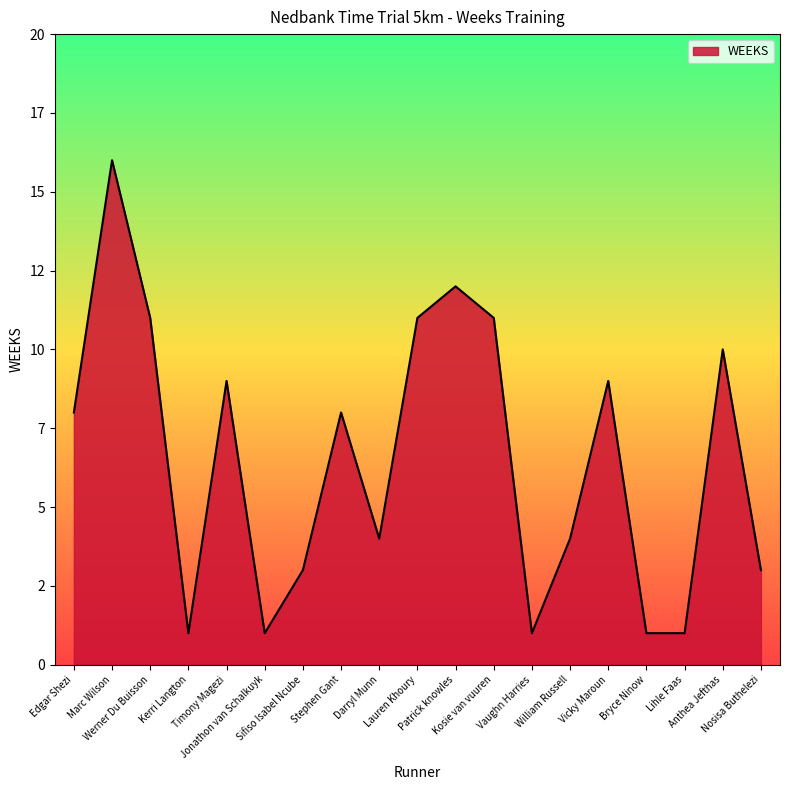

Reading right to left, what are all the values shown in this chart?

Nosisa Buthelezi=3	Anthea Jefthas=10	Lihle Faas=1	Bryce Ninow=1	Vicky Maroun=9	William Russell=4	Vaughn Harries=1	Kosie van vuuren=11	Patrick knowles=12	Lauren Khoury=11	Darryl Munn=4	Stephen Gant=8	Sifiso Isabel Ncube=3	Jonathon van Schalkuyk=1	Timony Magezi=9	Kerri Langton=1	Werner Du Buisson=11	Marc Wilson=16	Edgar Shezi=8